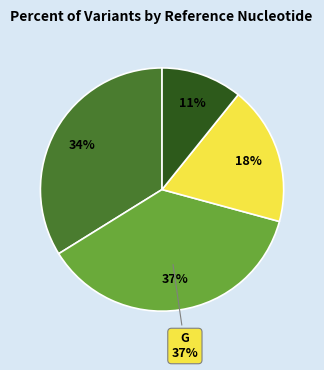

Is it true that T is 11% of the pie?

False